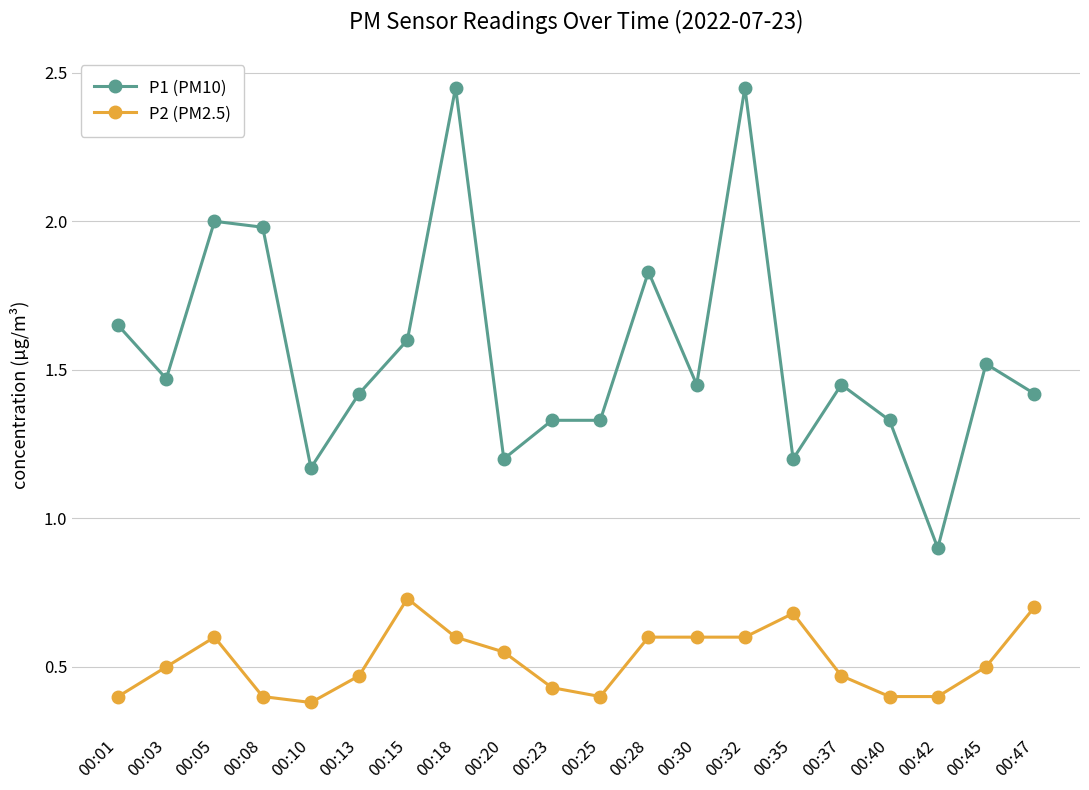

Which series has the largest range (max minus min)?

P1 (PM10)